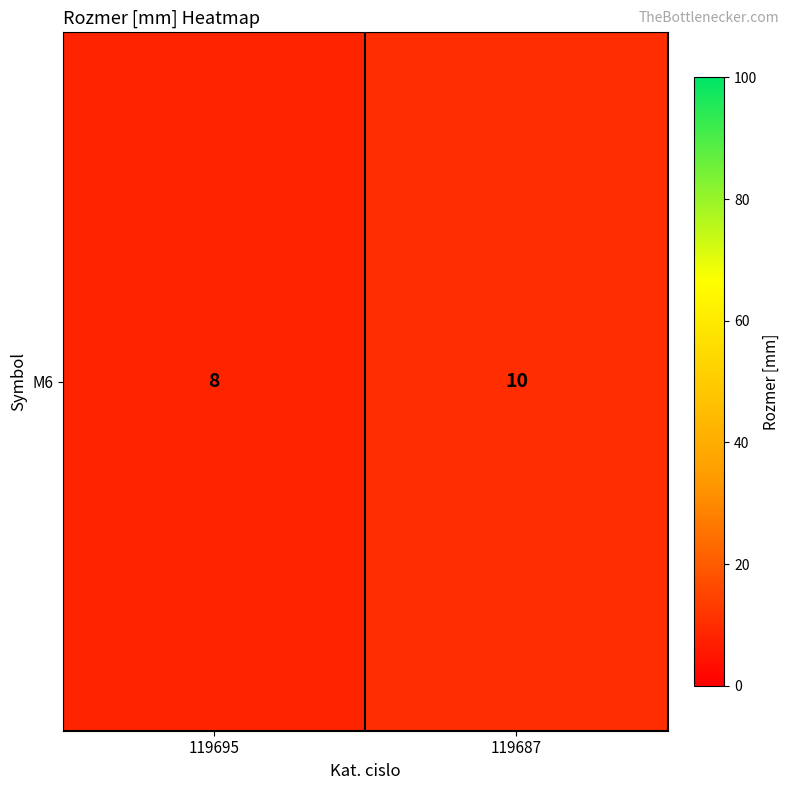

Rank the categories by value from highest to lowest.

119687, 119695